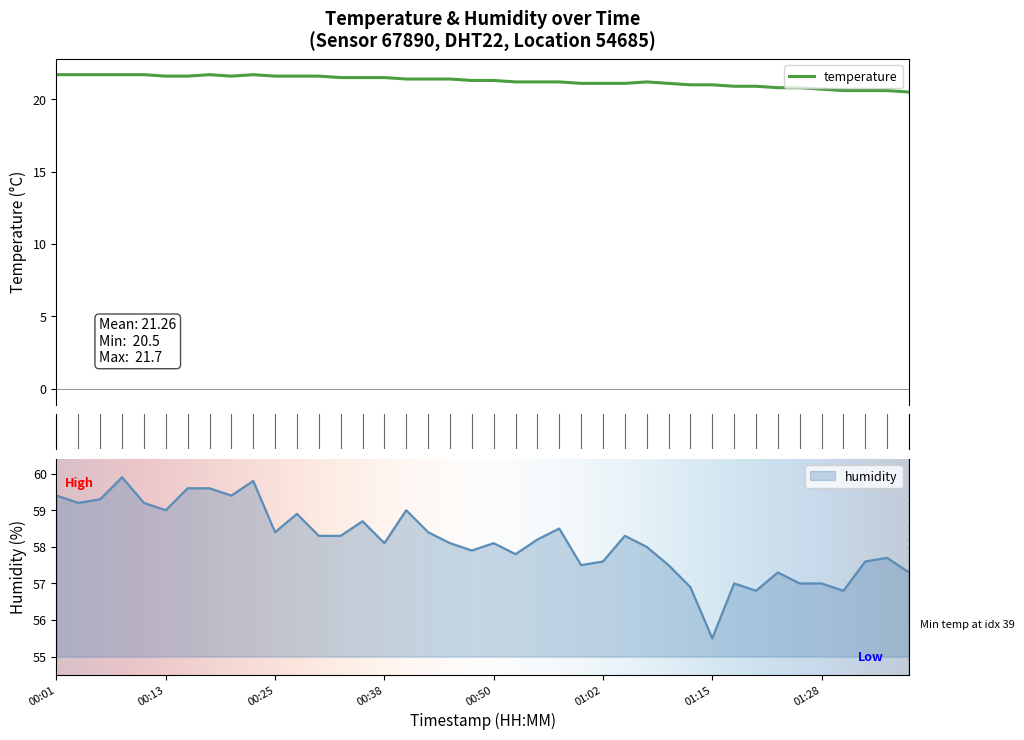

What are all the series names shown in the legend?

temperature, humidity